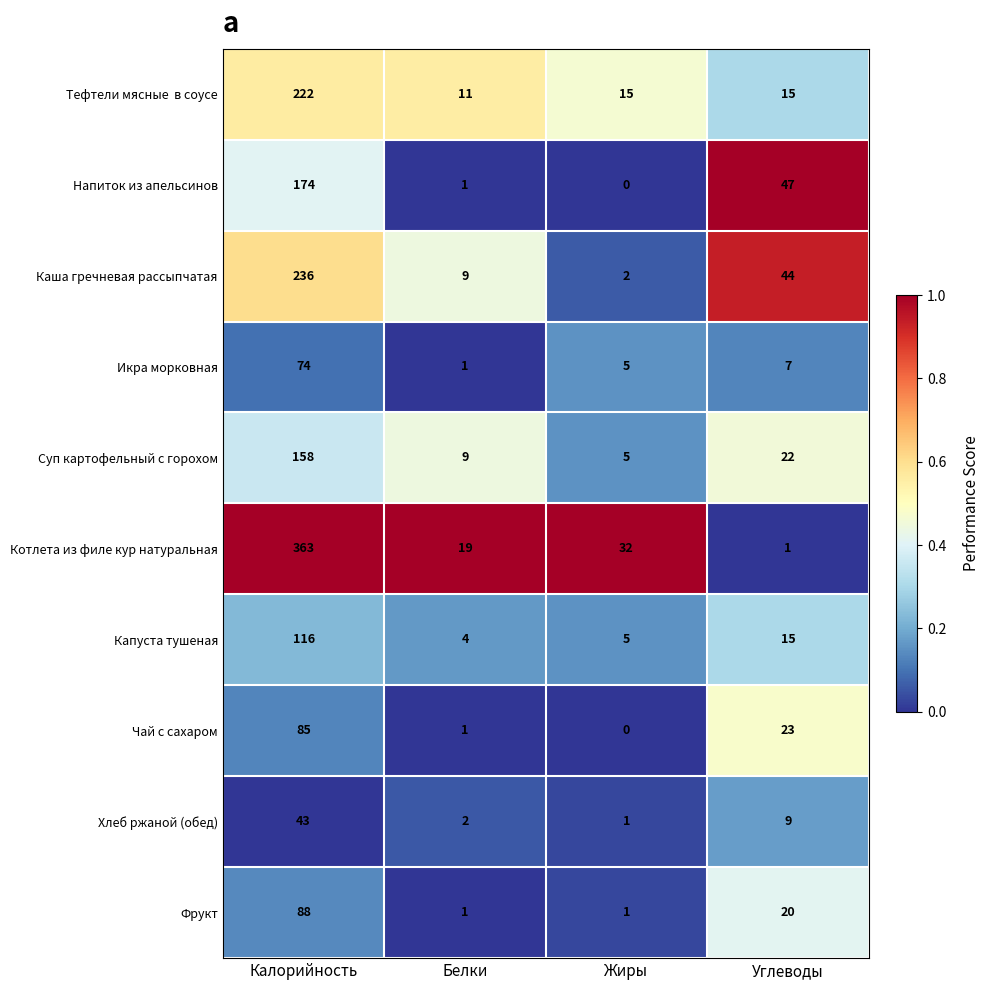

What is the difference between the maximum and minimum values in the Котлета из филе кур натуральная series?

362